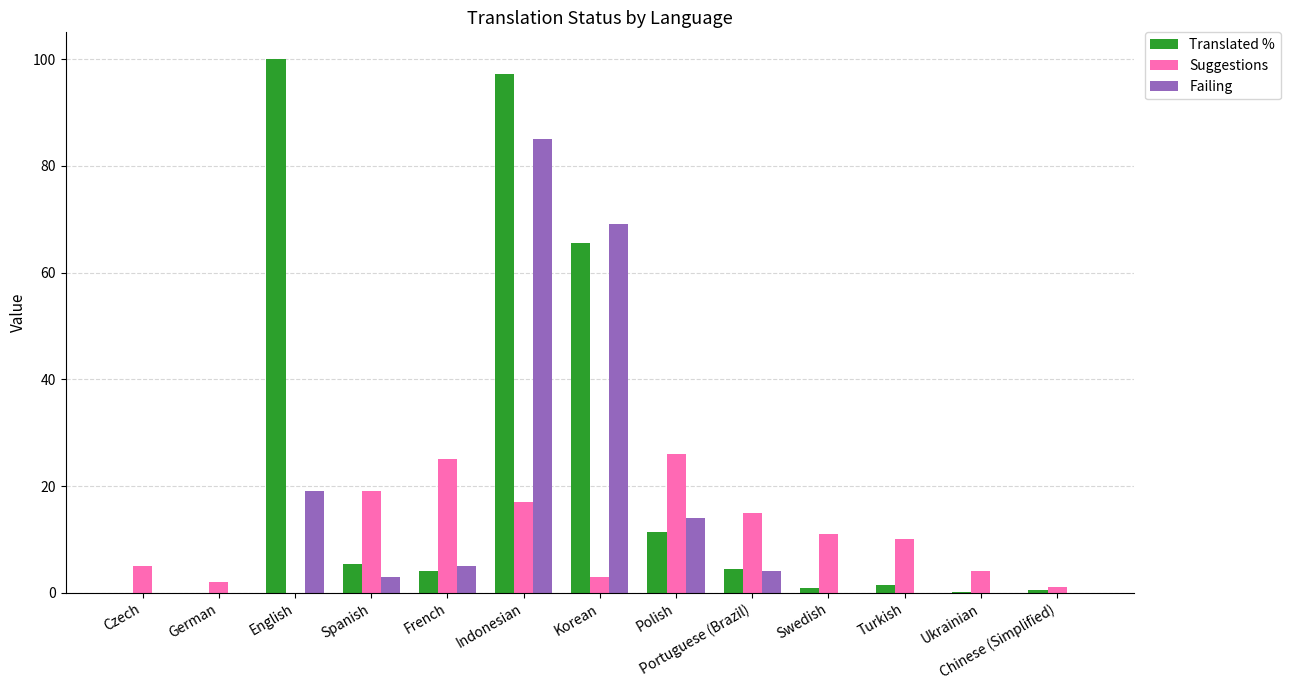

Is the value of Translated % at Swedish greater than the value of Suggestions at Czech?

No